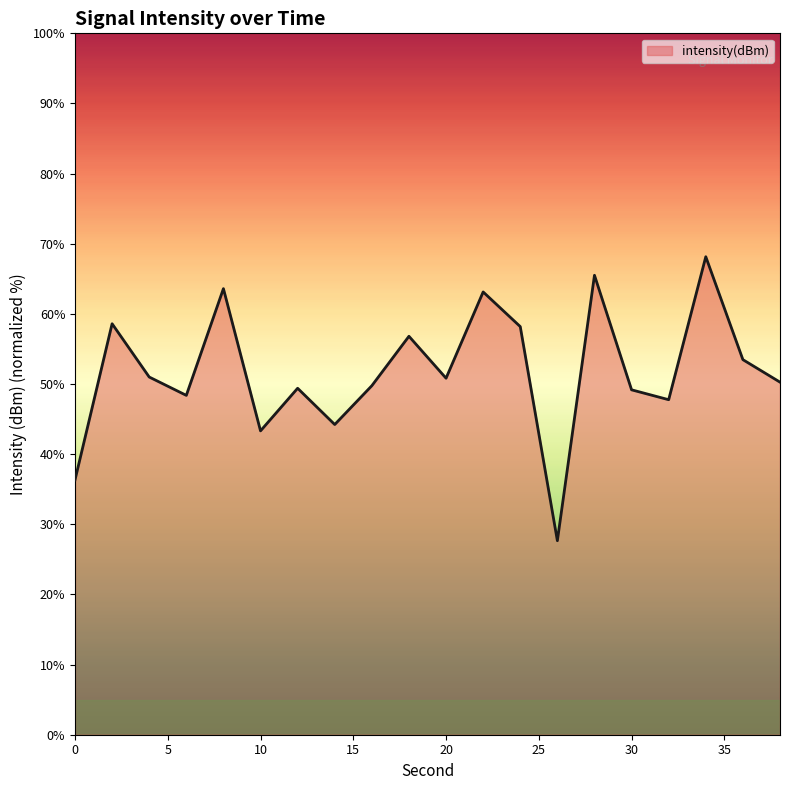

What is the minimum value shown in the chart?

27.7